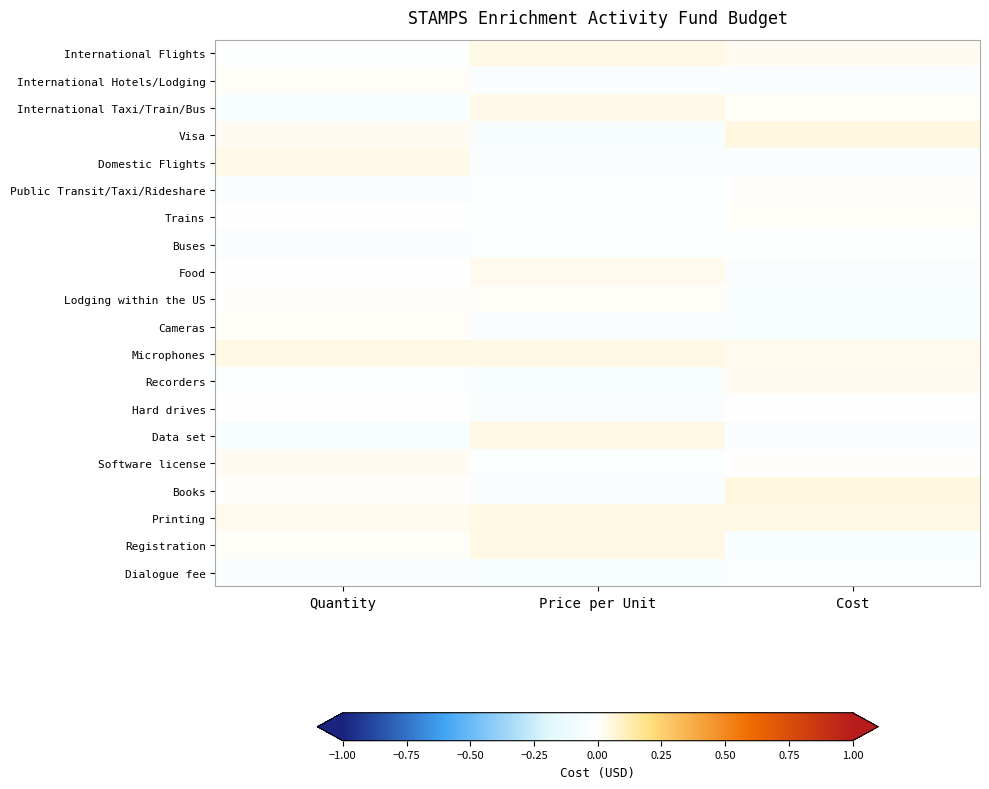

How many data points does each series have?

3